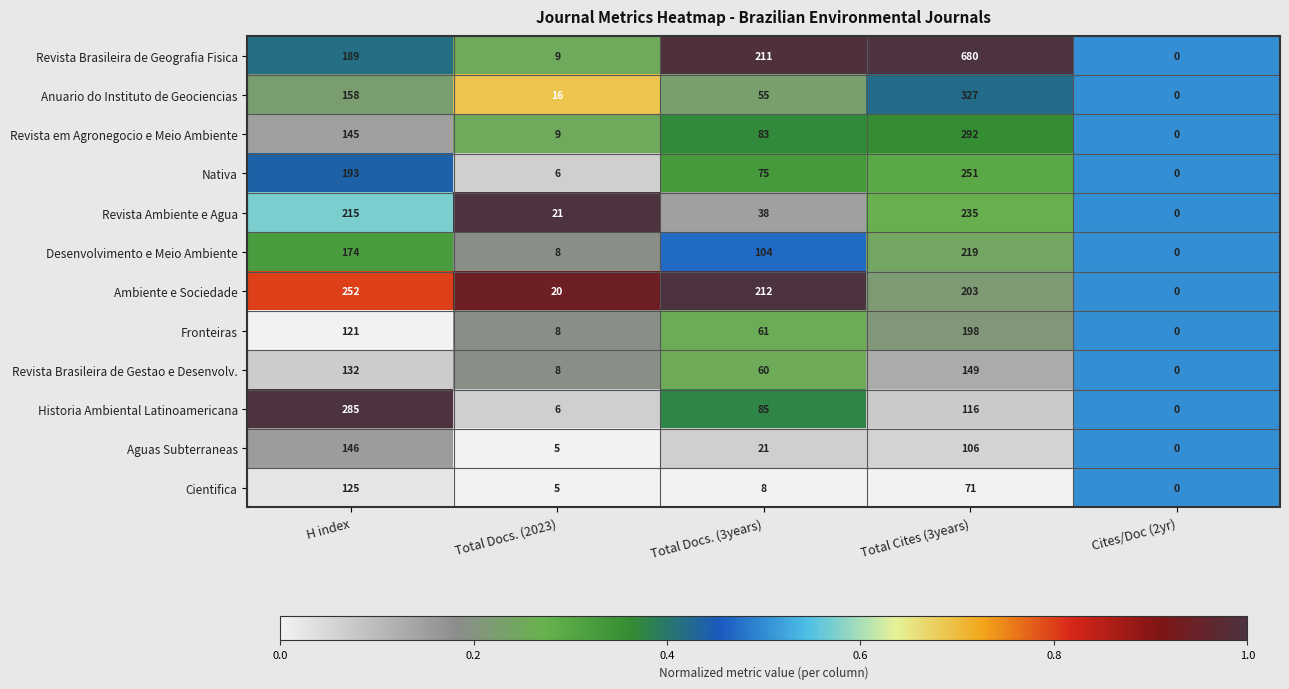

What value does the Fronteiras series have at H index, to the nearest 50?

100